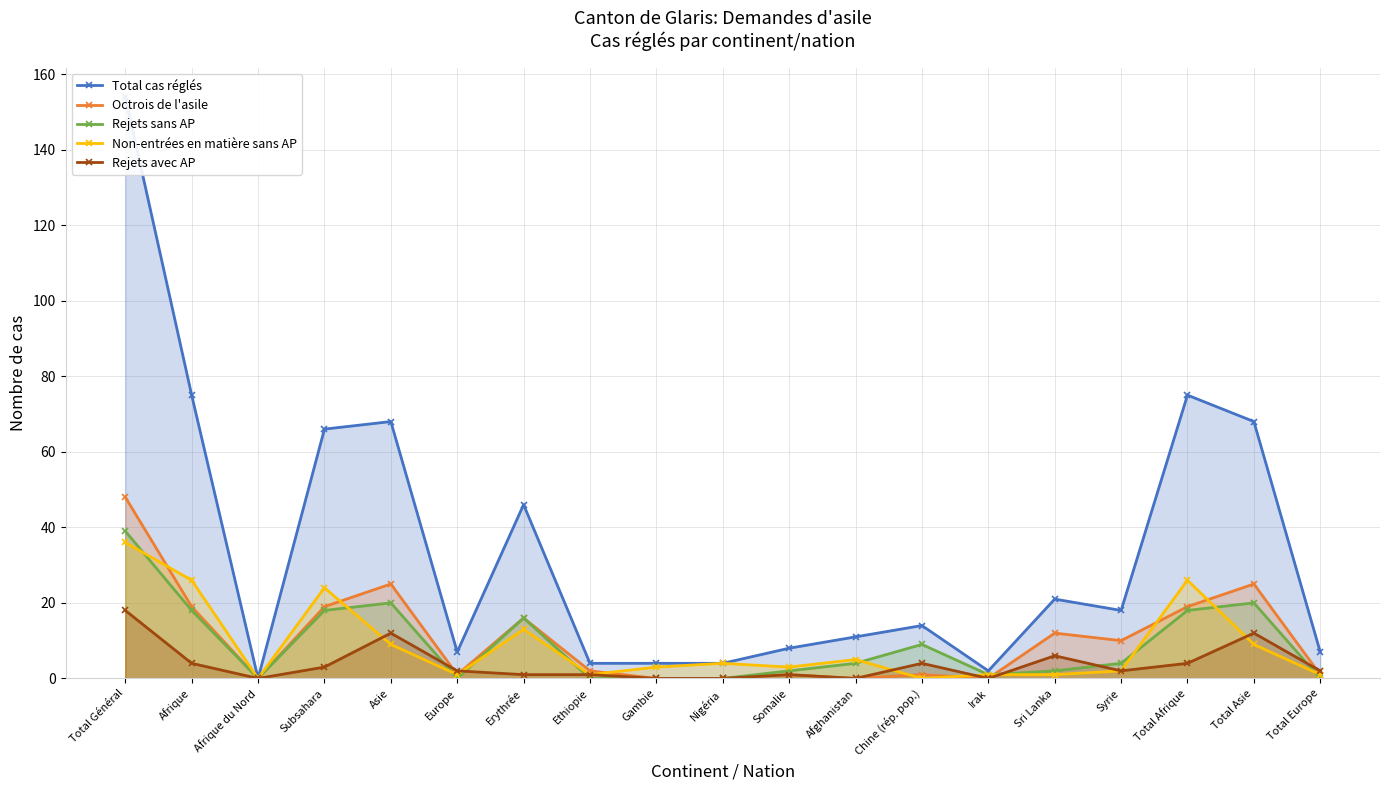

The value of Octrois de l'asile at Afrique du Nord is 21. True or false?

False